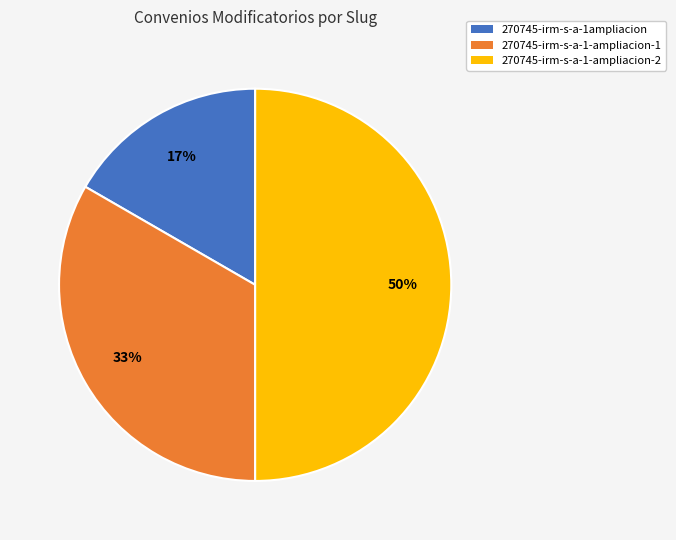

Is it true that 270745-irm-s-a-1-ampliacion-2 is 50% of the pie?

True